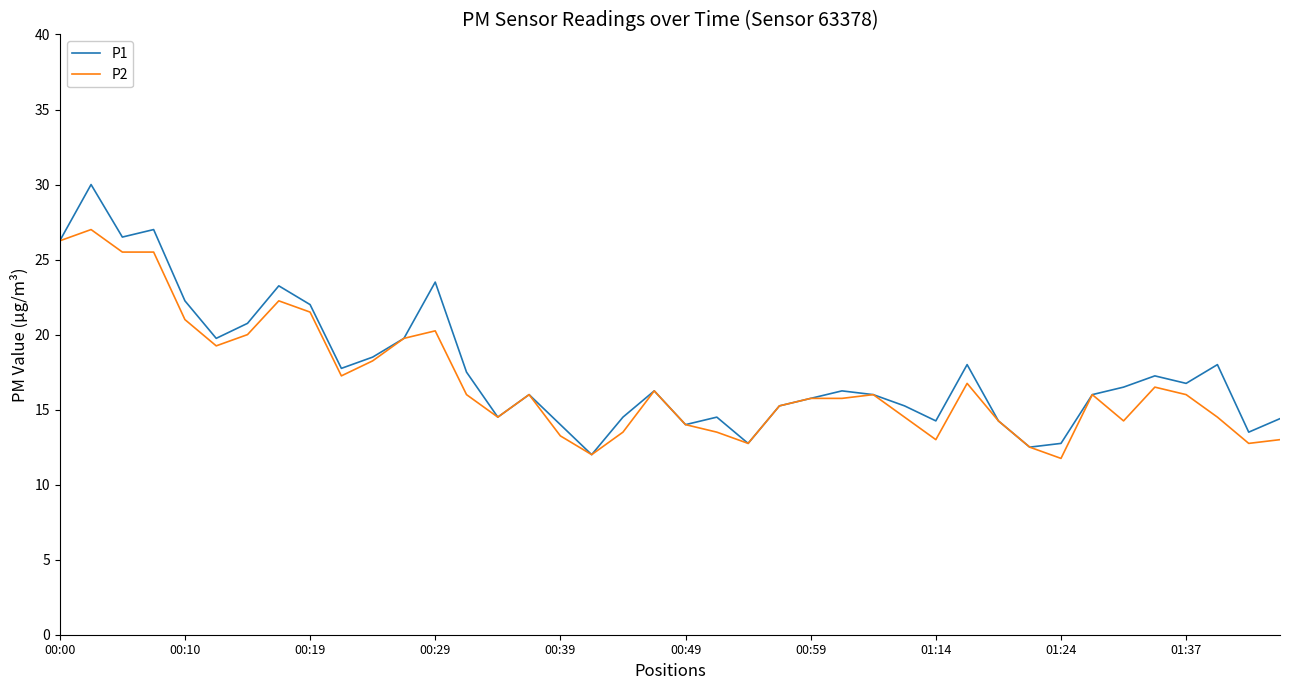

Rank the series by their maximum value, from highest to lowest.

P1, P2